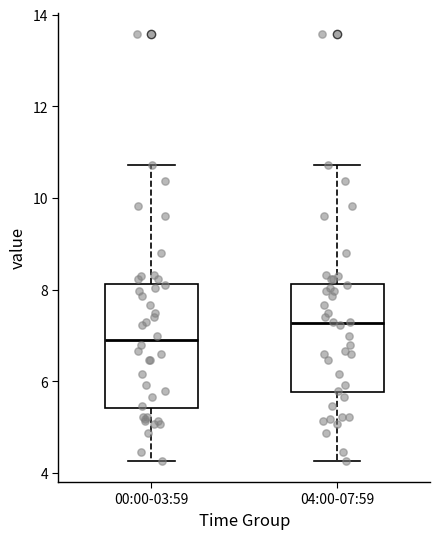

Reading left to right, transcribe this box plot: for each box, give where its median line is, the range the box spans, and where its two whiskers end, as read against the y-axis. The values are not printed on the chart, so give them approximately, as read against the axis.

00:00-03:59: median 7.0, box 5.4 to 8.2, whiskers 4.2 to 10.8
04:00-07:59: median 7.2, box 5.8 to 8.2, whiskers 4.2 to 10.8